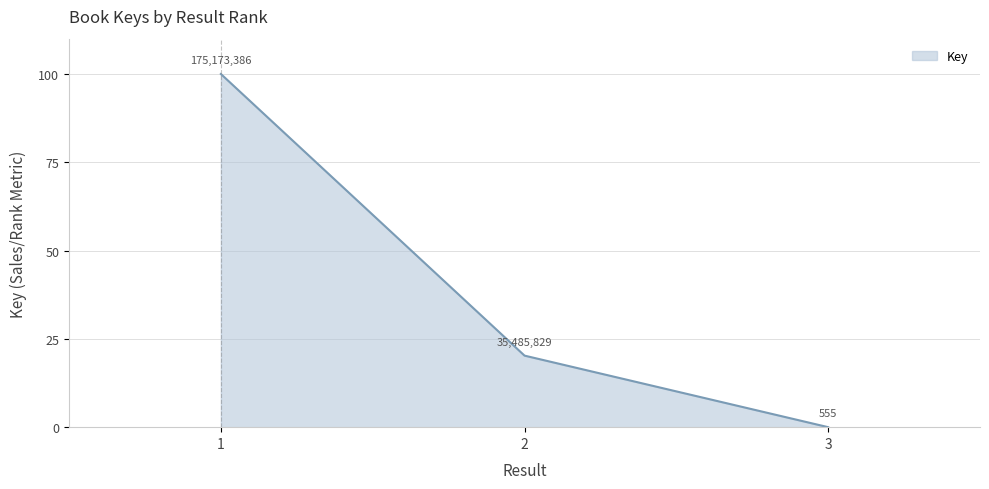

What is the sum of the values at 1 and 2?

120.3